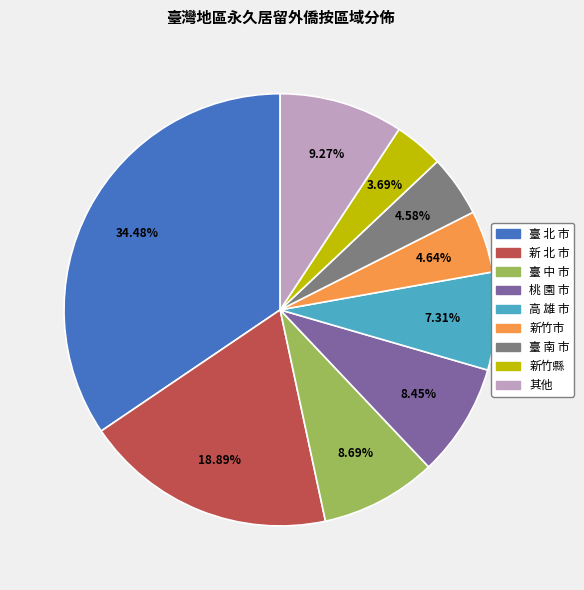

Is there any slice that represents more than half of the pie?

No